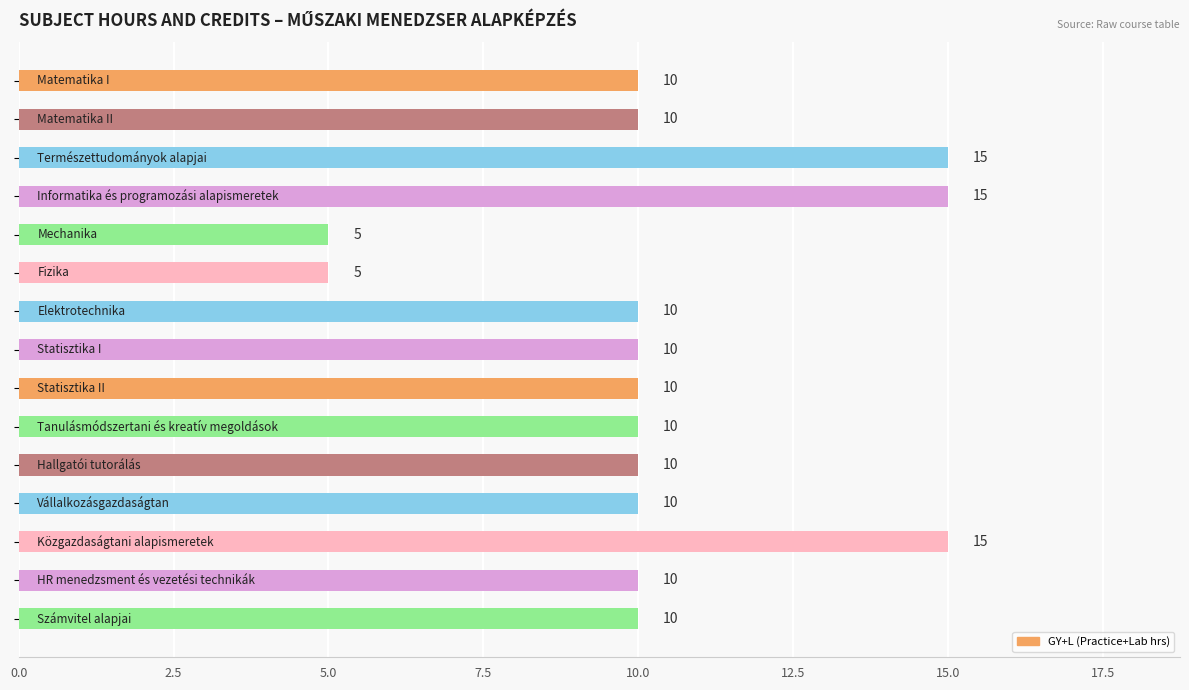

What is the average value?

10